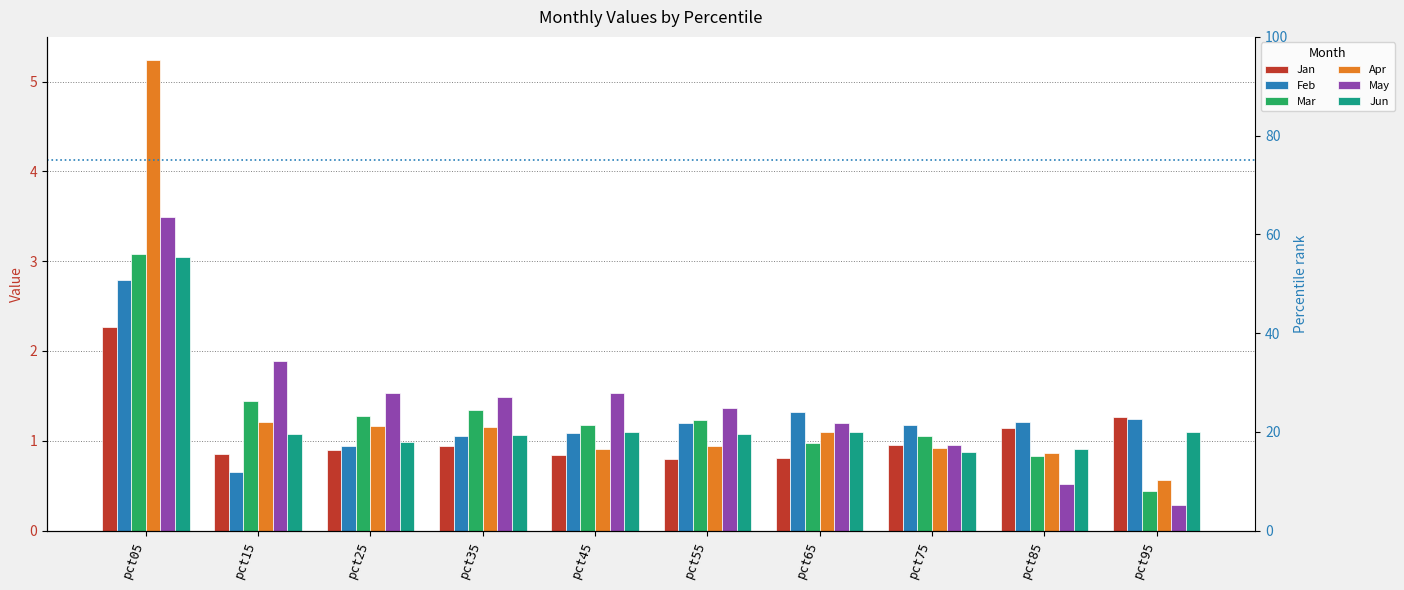

Which series has the largest range (max minus min)?

Apr